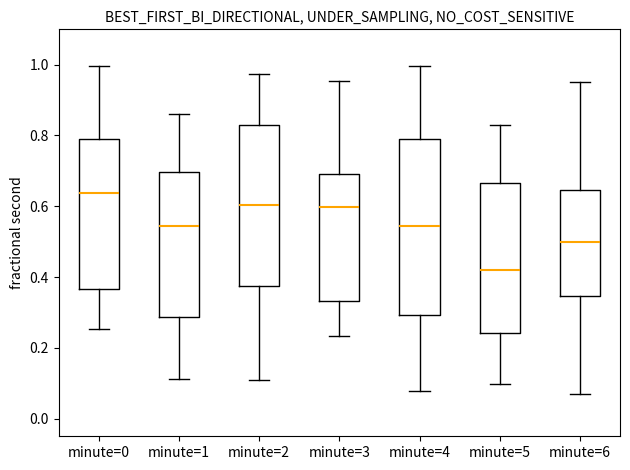

Which box's median line is the highest?

minute=0